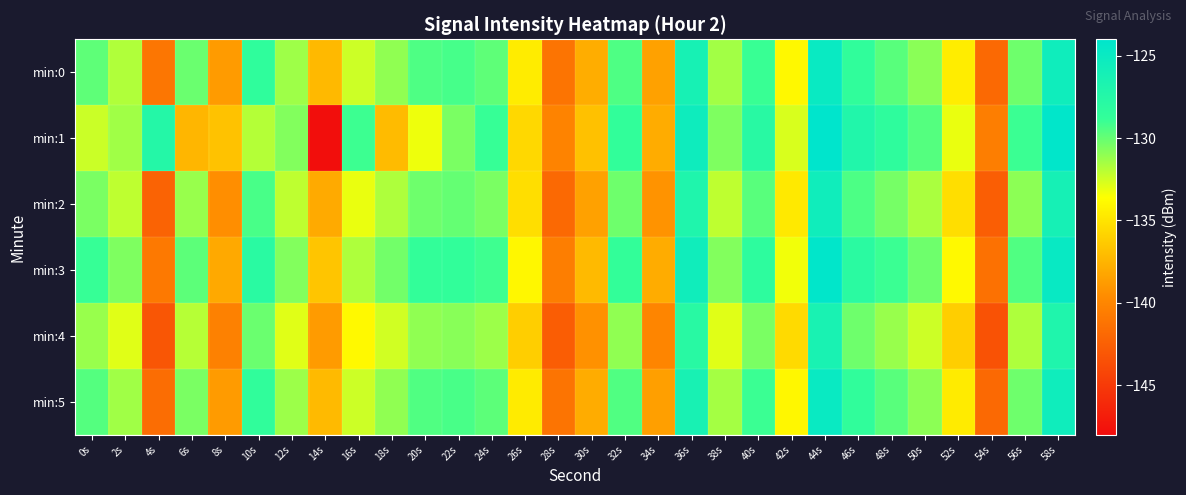

Reading right to left, list all the values displayed in this chart.

min:0: 58s=-125.5	56s=-130.2	54s=-141.9	52s=-134.5	50s=-130.9	48s=-129.7	46s=-128.6	44s=-124.9	42s=-134.0	40s=-129.0	38s=-131.4	36s=-126.3	34s=-138.5	32s=-129.5	30s=-137.8	28s=-141.1	26s=-134.6	24s=-129.8	22s=-129.3	20s=-129.5	18s=-131.0	16s=-132.4	14s=-137.2	12s=-131.3	10s=-128.5	8s=-138.8	6s=-130.1	4s=-141.1	2s=-131.8	0s=-129.8
min:1: 58s=-124.2	56s=-129.0	54s=-140.5	52s=-133.1	50s=-129.6	48s=-128.4	46s=-127.2	44s=-123.5	42s=-132.7	40s=-127.8	38s=-130.6	36s=-125.4	34s=-137.9	32s=-128.7	30s=-136.8	28s=-140.2	26s=-135.6	24s=-128.9	22s=-130.5	20s=-133.2	18s=-137.1	16s=-129.0	14s=-147.8	12s=-130.7	10s=-131.9	8s=-136.8	6s=-137.4	4s=-127.4	2s=-131.4	0s=-132.3
min:2: 58s=-126.2	56s=-130.9	54s=-142.6	52s=-135.3	50s=-131.6	48s=-130.4	46s=-129.4	44s=-125.6	42s=-134.7	40s=-129.7	38s=-132.1	36s=-127.0	34s=-139.2	32s=-130.2	30s=-138.5	28s=-141.9	26s=-135.3	24s=-130.5	22s=-130.0	20s=-130.2	18s=-131.7	16s=-133.1	14s=-138.0	12s=-132.1	10s=-129.3	8s=-139.5	6s=-131.2	4s=-142.3	2s=-132.1	0s=-130.5
min:3: 58s=-124.8	56s=-129.5	54s=-141.3	52s=-133.9	50s=-130.2	48s=-129.0	46s=-128.0	44s=-124.2	42s=-133.3	40s=-128.3	38s=-130.7	36s=-125.6	34s=-137.9	32s=-128.8	30s=-137.2	28s=-140.5	26s=-134.0	24s=-129.1	22s=-128.7	20s=-128.8	18s=-130.3	16s=-131.7	14s=-136.6	12s=-130.7	10s=-127.9	8s=-138.1	6s=-129.8	4s=-140.8	2s=-130.6	0s=-128.9
min:4: 58s=-127.0	56s=-131.7	54s=-143.4	52s=-136.1	50s=-132.4	48s=-131.2	46s=-130.2	44s=-126.4	42s=-135.5	40s=-130.5	38s=-132.9	36s=-127.8	34s=-140.0	32s=-131.0	30s=-139.3	28s=-142.7	26s=-136.1	24s=-131.3	22s=-130.8	20s=-131.0	18s=-132.5	16s=-133.9	14s=-138.8	12s=-132.9	10s=-130.1	8s=-140.3	6s=-131.9	4s=-143.1	2s=-132.9	0s=-131.2
min:5: 58s=-125.5	56s=-130.2	54s=-141.9	52s=-134.6	50s=-130.9	48s=-129.7	46s=-128.6	44s=-124.9	42s=-134.0	40s=-129.0	38s=-131.5	36s=-126.3	34s=-138.6	32s=-129.5	30s=-137.9	28s=-141.2	26s=-134.6	24s=-129.8	22s=-129.3	20s=-129.5	18s=-131.0	16s=-132.4	14s=-137.2	12s=-131.3	10s=-128.6	8s=-138.8	6s=-130.5	4s=-141.6	2s=-131.4	0s=-129.6